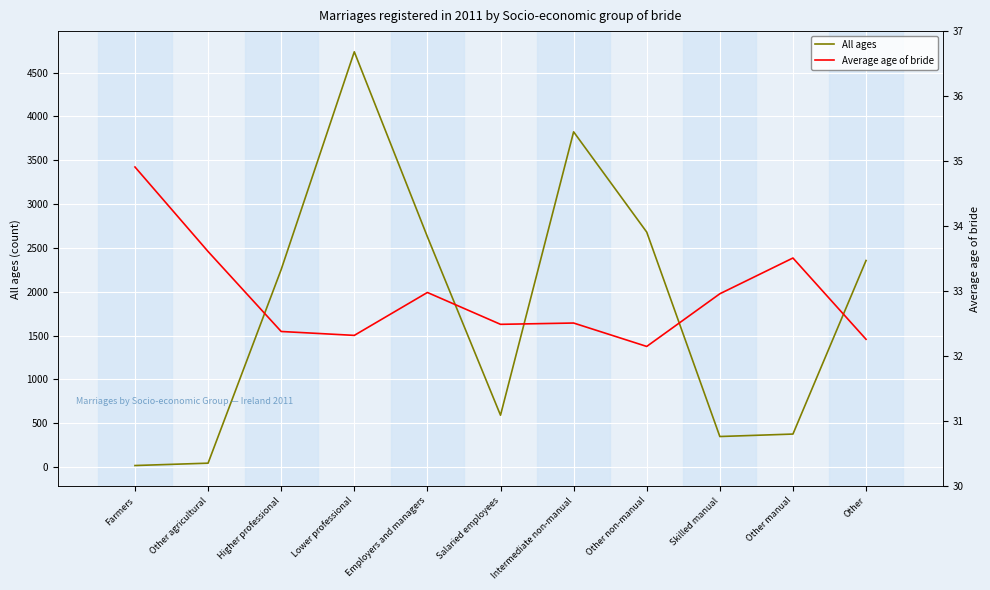

Between which two adjacent categories do Average age of bride and All ages first intersect?

Farmers and Other agricultural